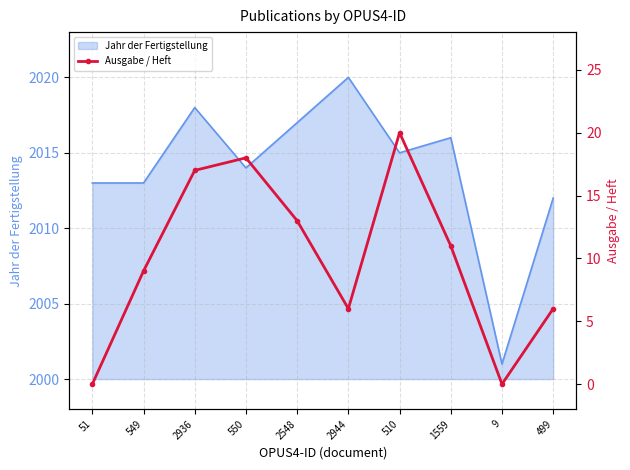

What is the sum of all values?

100